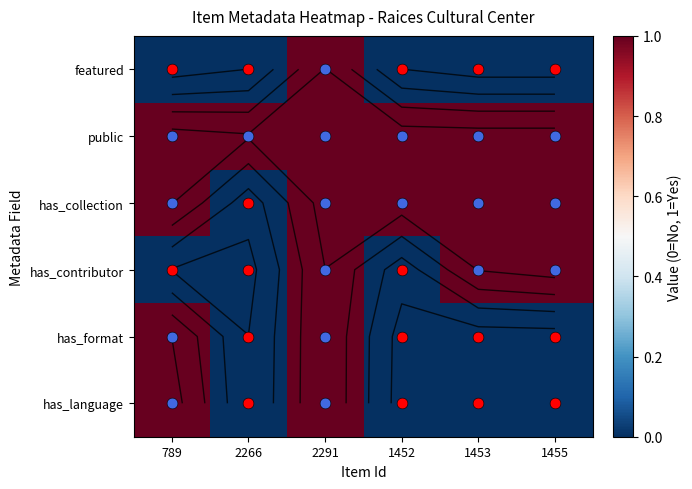

Which series has the largest range (max minus min)?

featured